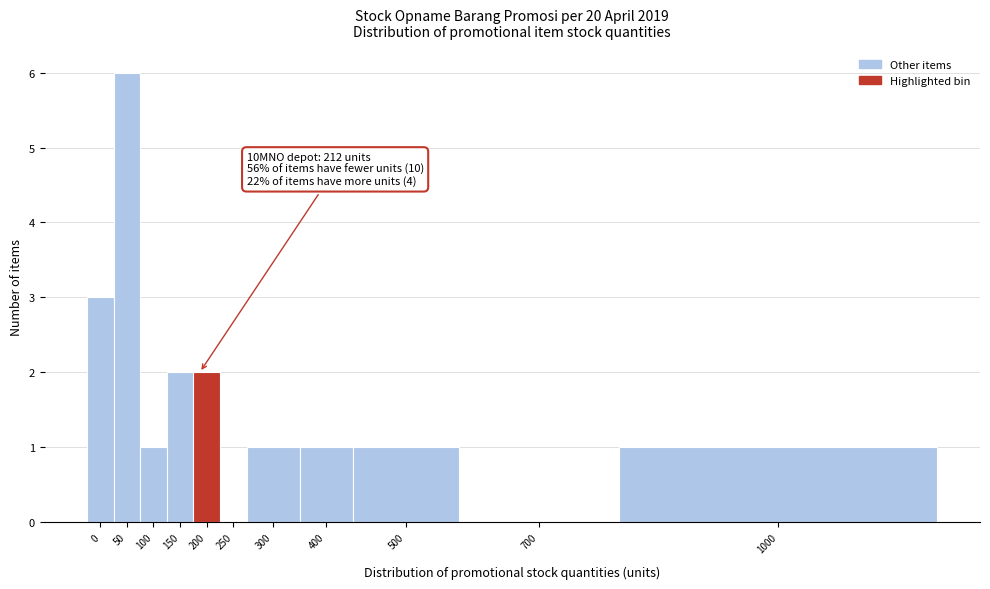

Reading right to left, transcribe all the data shown in this chart.

1000=1	700=0	500=1	400=1	300=1	250=0	200=2	150=2	100=1	50=6	0=3